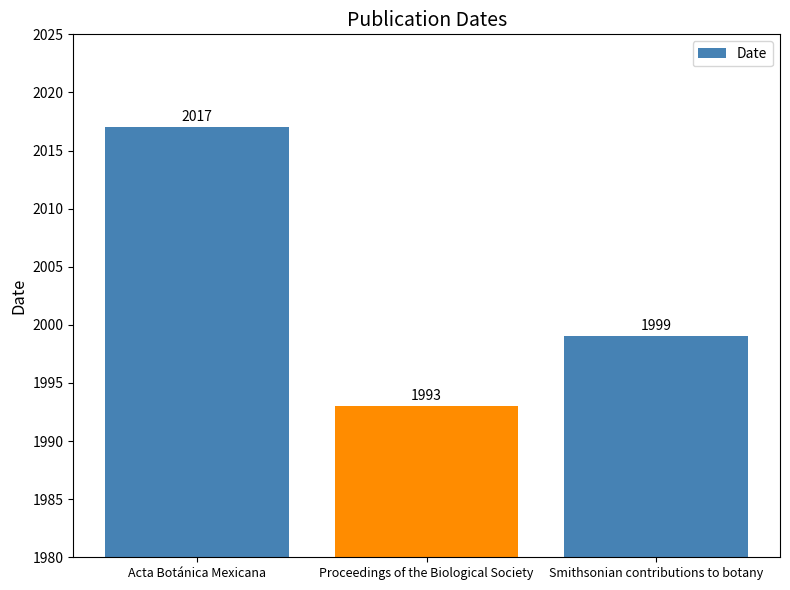

Is it true that the value at Acta Botánica Mexicana is 2017?

True